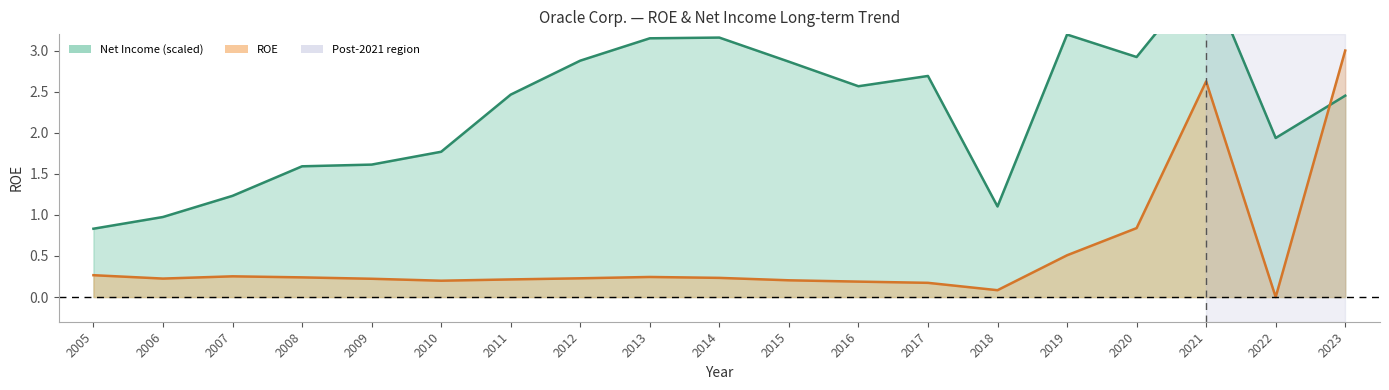

At which label does the data first exceed 2?

2011